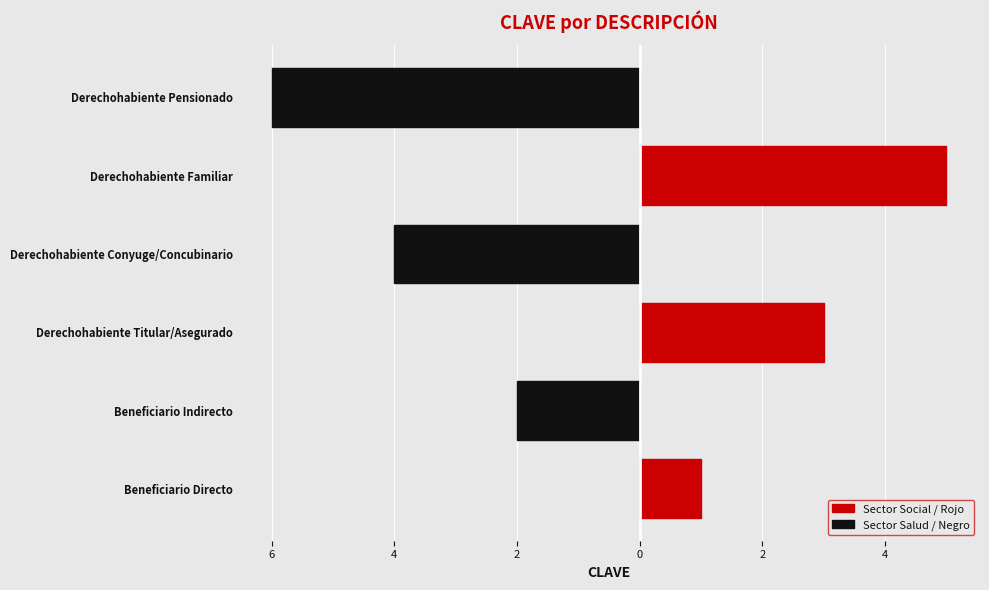

Reading right to left, extract all data points from this chart.

Sector Social / Rojo: 0	5	0	3	0	1
Sector Salud / Negro: -6	0	-4	0	-2	0